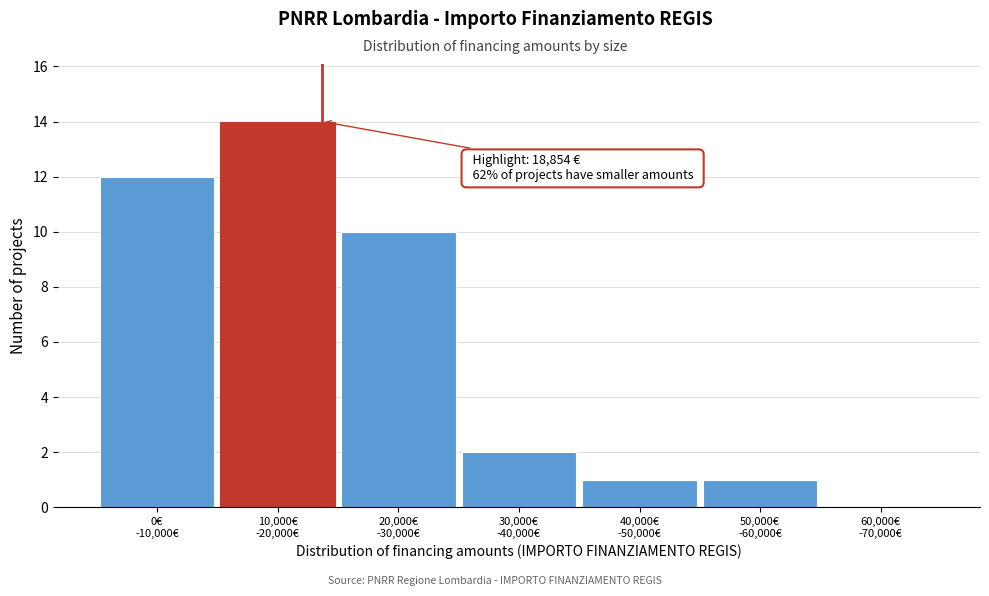

What is the sum of all values?

40